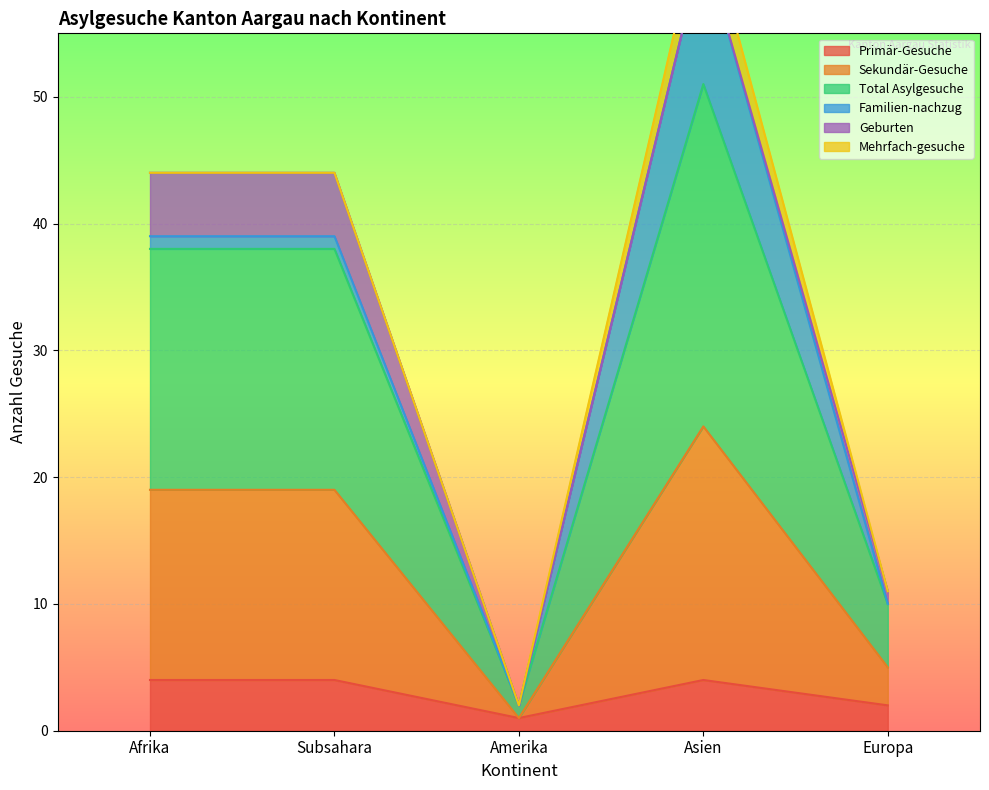

Which series has the largest range (max minus min)?

Total Asylgesuche